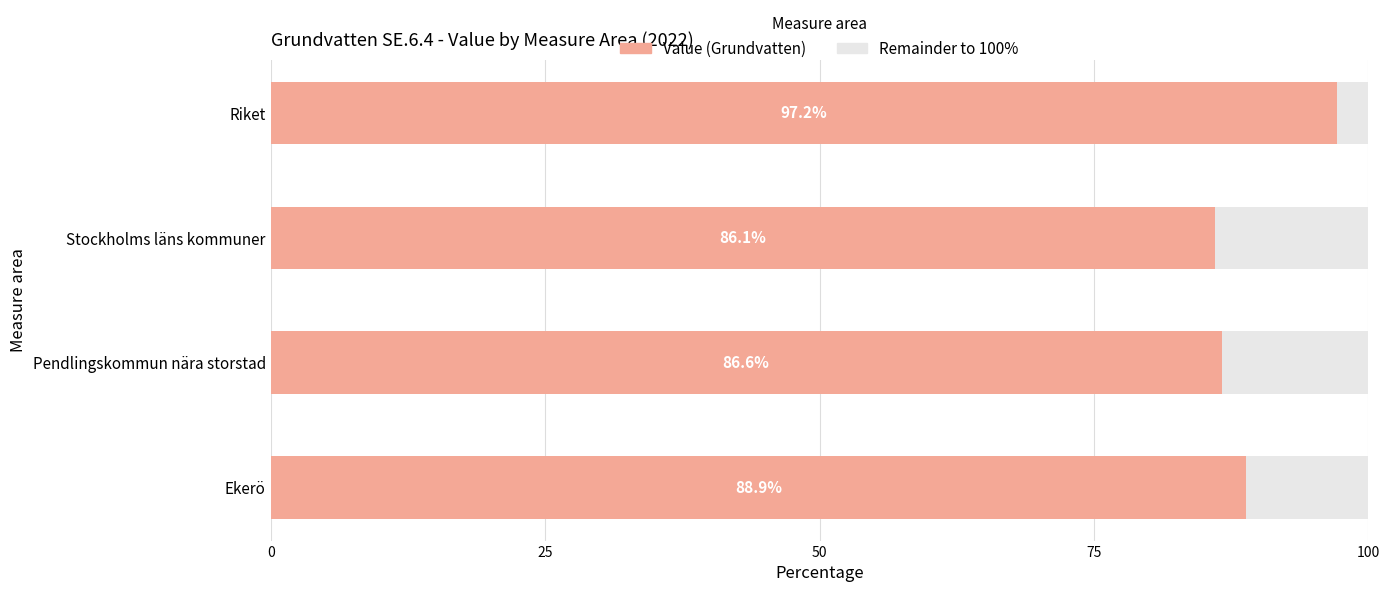

How many data points does each series have?

4